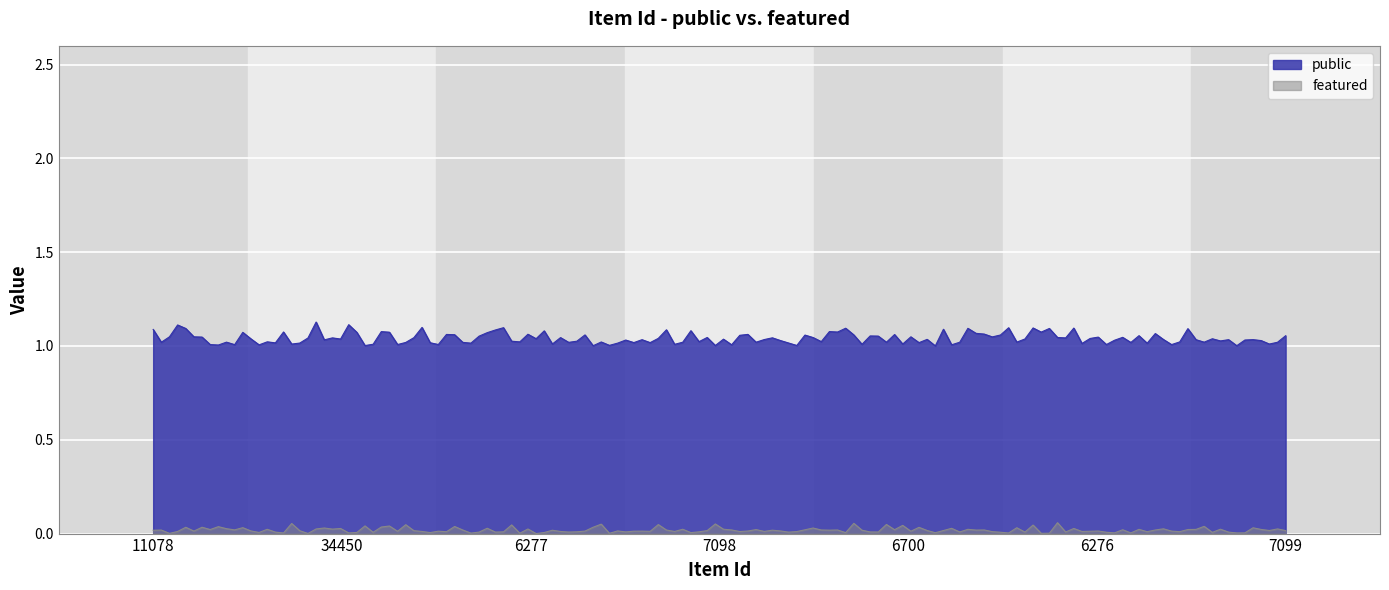

What is the difference between the highest and lowest values at 7099?

1